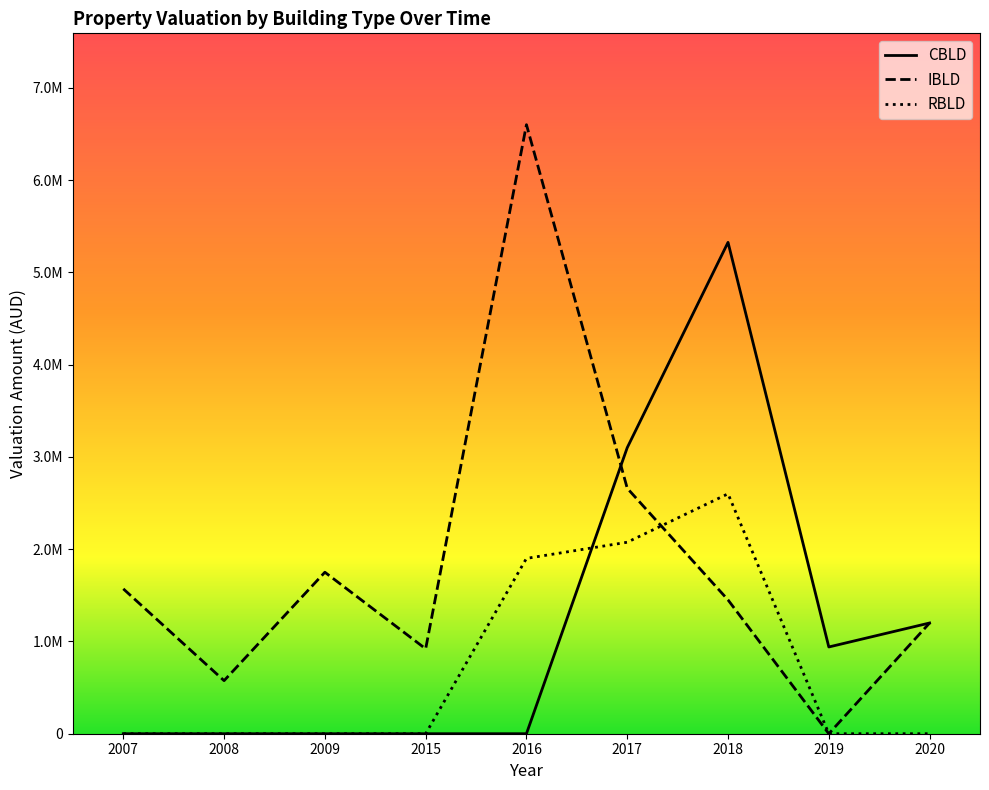

Between 2020 and 2009, which is larger?

2020